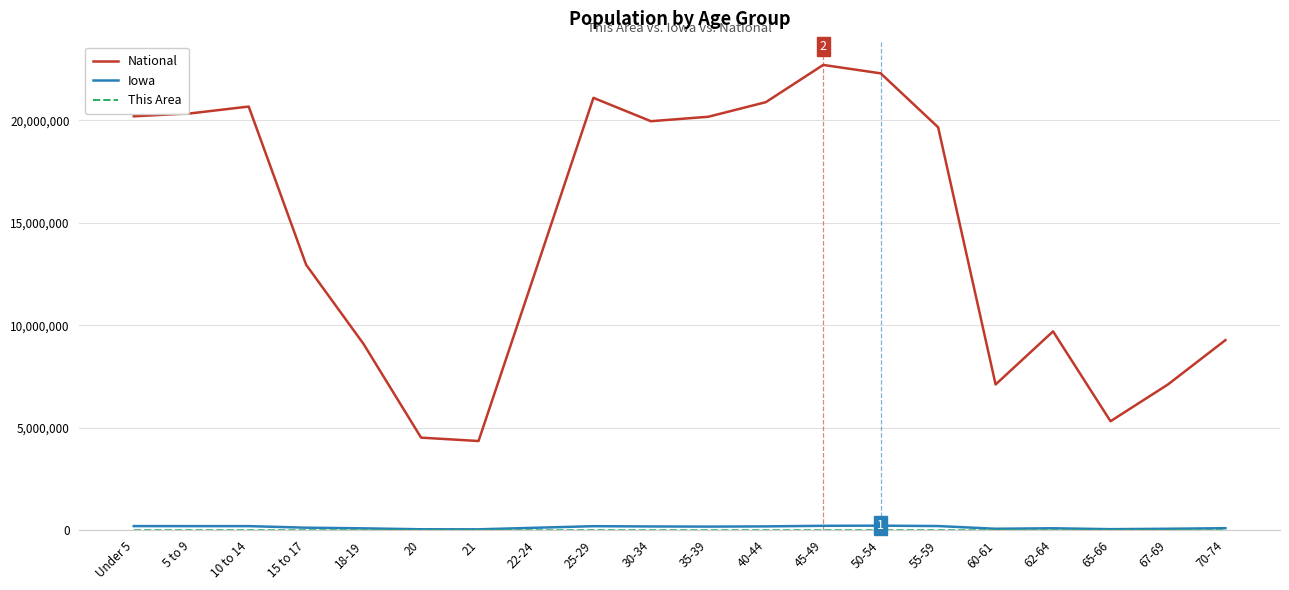

Which series has the largest total across all categories?

National